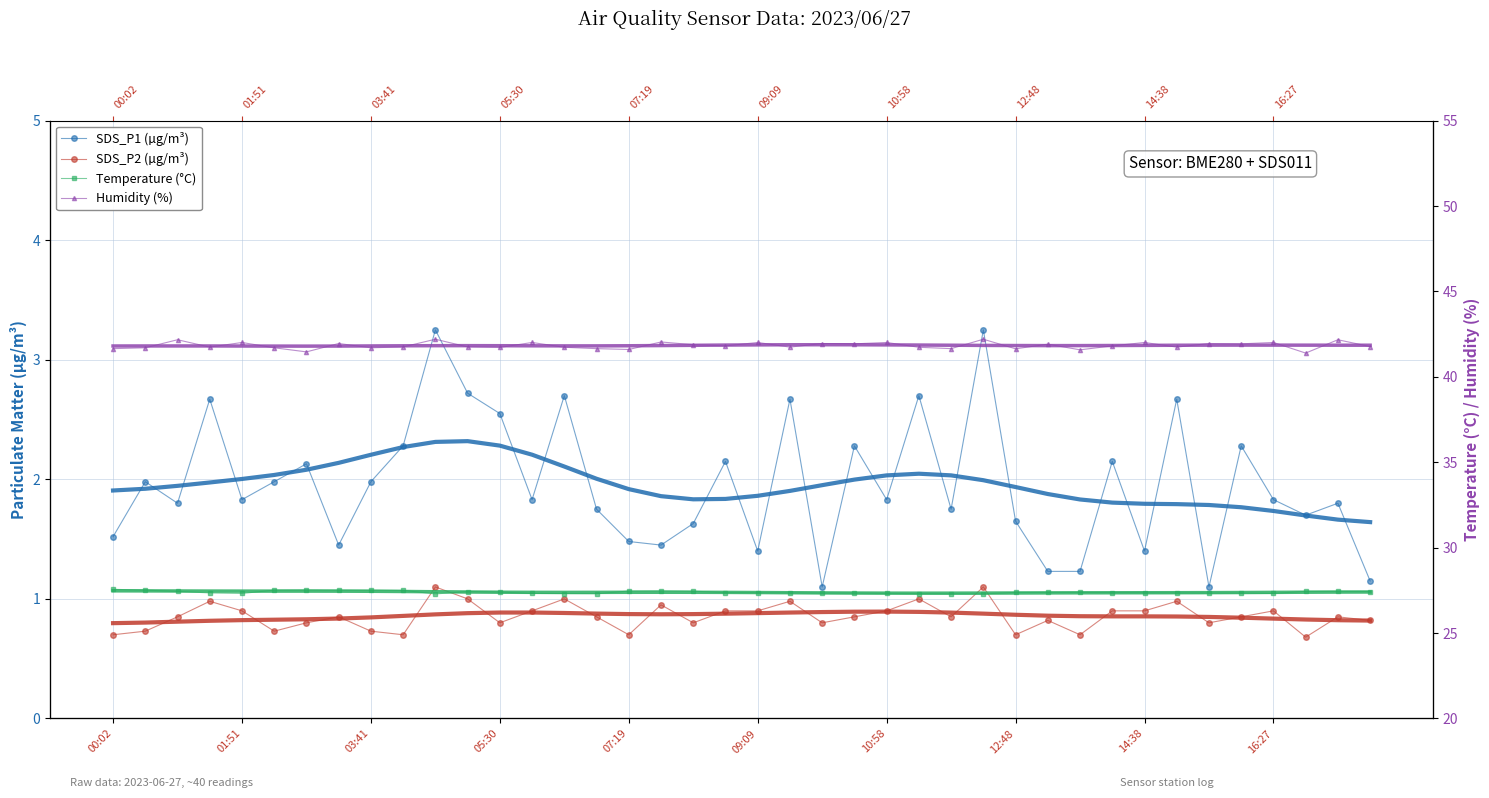

At which label does BME280_humidity reach its minimum?

16:54